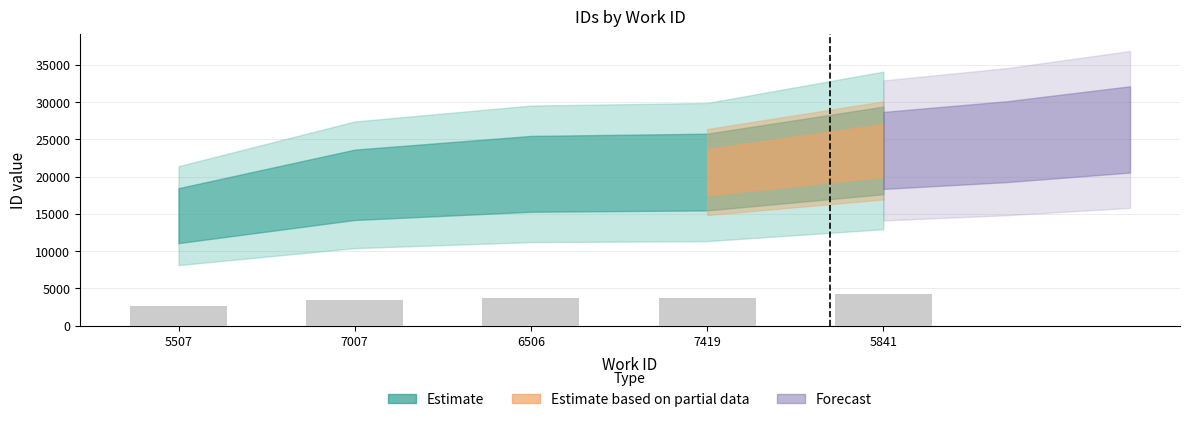

True or false: the data shows 4680.8 at 7007.

False